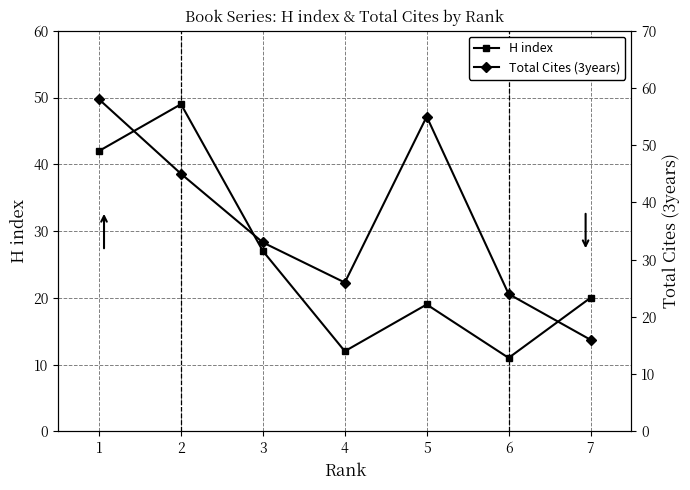

Reading left to right, extract all data points from this chart.

H index: 42	49	27	12	19	11	20
Total Cites (3years): 58	45	33	26	55	24	16